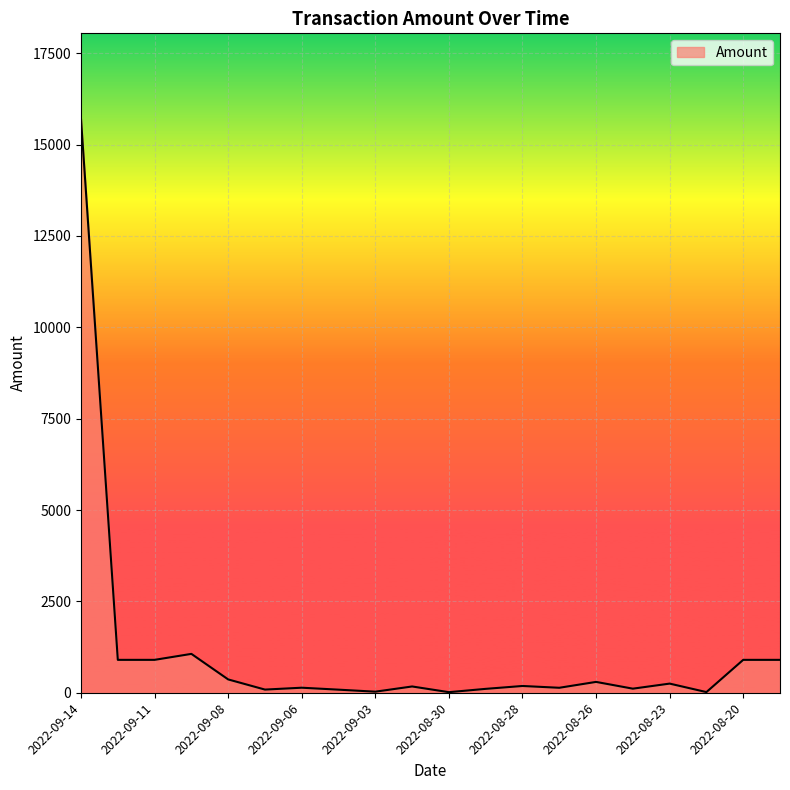

What is the difference between the maximum and minimum values?

15673.8